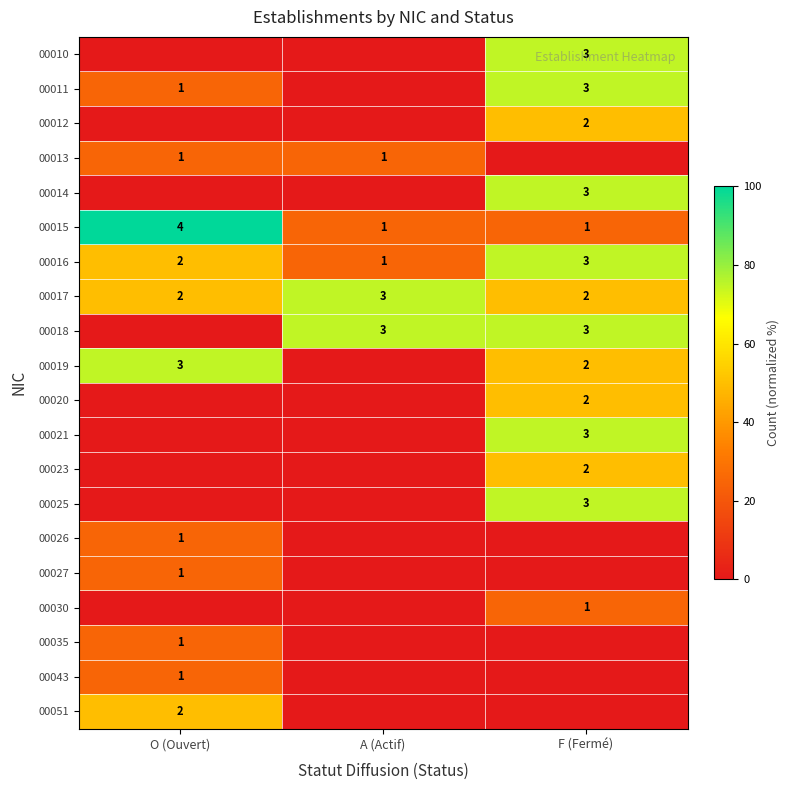

Which series has the widest spread of values?

row_0